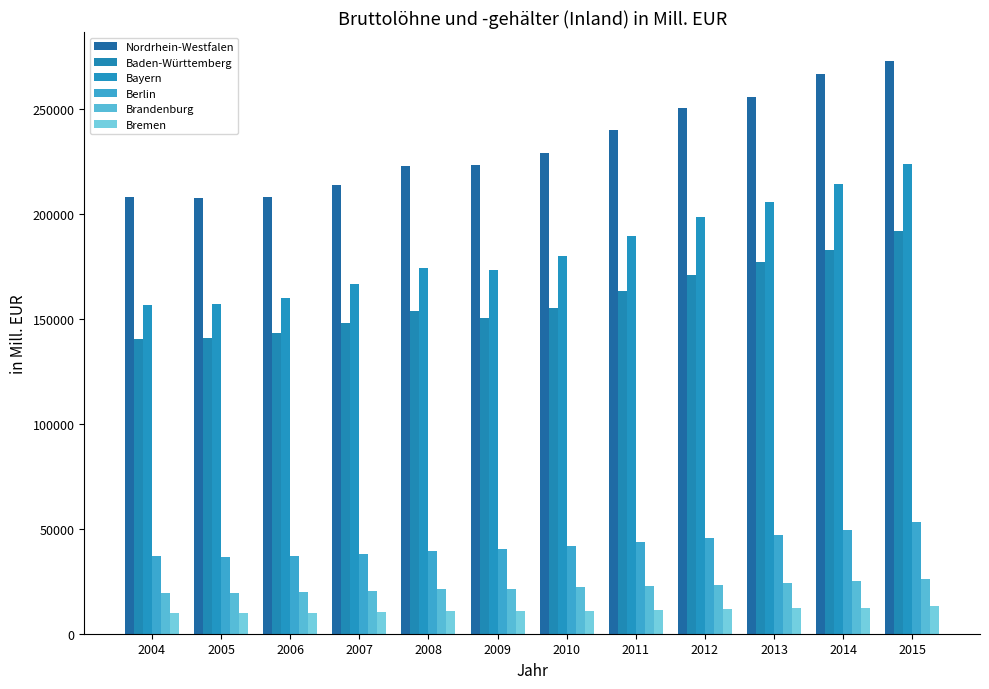

Reading right to left, transcribe all the data shown in this chart.

Nordrhein-Westfalen: 2015=272956.4	2014=266560.4	2013=255596.9	2012=250367.1	2011=240041.4	2010=229175.4	2009=223327.8	2008=222725.5	2007=213662.6	2006=208174.6	2005=207572.0	2004=207849.4
Baden-Württemberg: 2015=191977.8	2014=182932.3	2013=176830.7	2012=170988.0	2011=163450.6	2010=155025.1	2009=150190.3	2008=153588.7	2007=148216.8	2006=143402.1	2005=140626.6	2004=140190.0
Bayern: 2015=223587.5	2014=214427.4	2013=205563.9	2012=198501.5	2011=189465.0	2010=179776.4	2009=173430.6	2008=174101.6	2007=166606.0	2006=160018.8	2005=157134.1	2004=156531.8
Berlin: 2015=53000.2	2014=49507.9	2013=47062.7	2012=45356.8	2011=43675.3	2010=41734.9	2009=40425.9	2008=39559.8	2007=38082.9	2006=36971.1	2005=36579.4	2004=36919.7
Brandenburg: 2015=26111.6	2014=24964.0	2013=24120.9	2012=23427.8	2011=22960.1	2010=22120.2	2009=21526.2	2008=21099.1	2007=20401.3	2006=19680.6	2005=19445.5	2004=19537.5
Bremen: 2015=12974.1	2014=12461.1	2013=12123.9	2012=11702.0	2011=11306.4	2010=10805.4	2009=10617.4	2008=10640.1	2007=10210.7	2006=9918.6	2005=9669.9	2004=9664.8